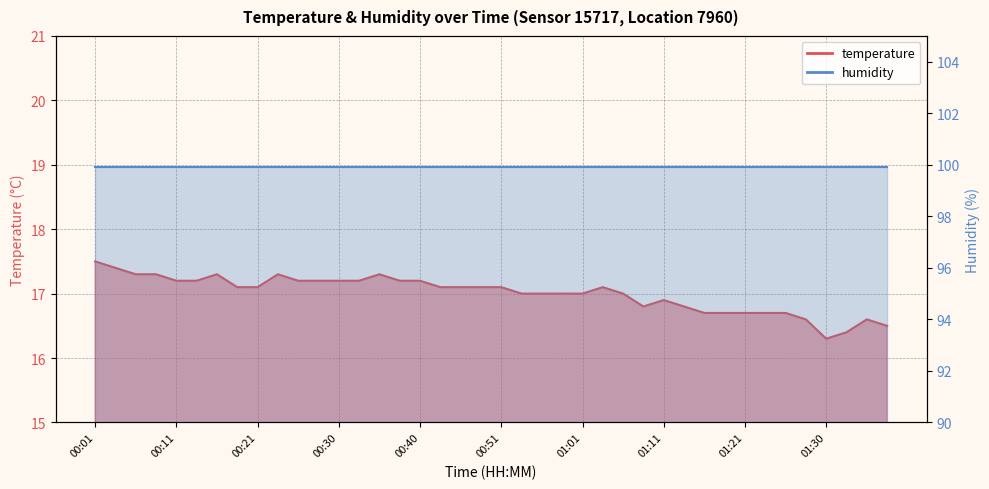

How many values are below 17?

13